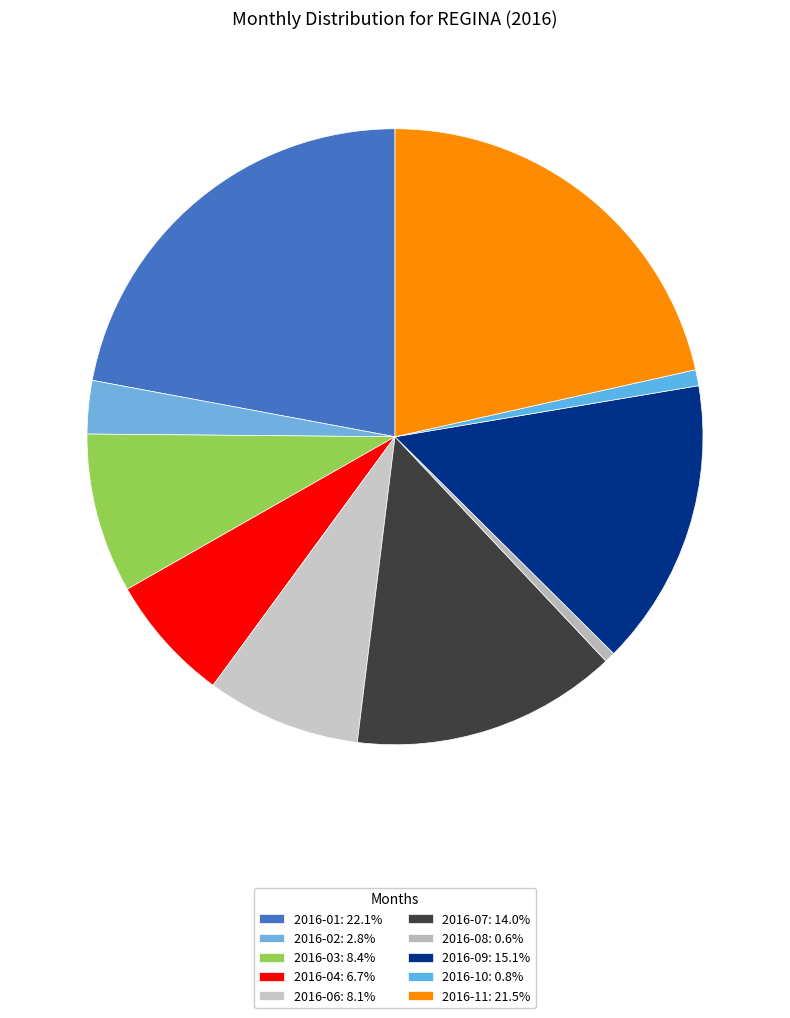

Count the number of slices in the pie.

10